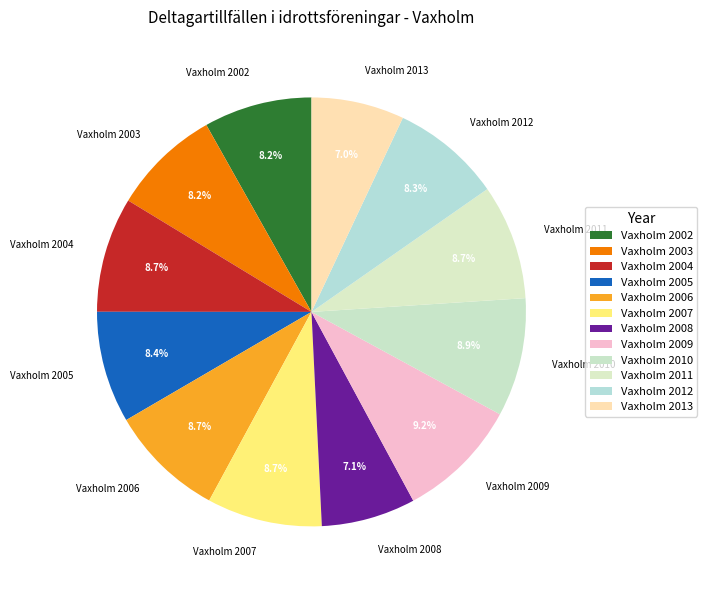

What is the total percentage of Vaxholm 2007 and Vaxholm 2011?

17.4%